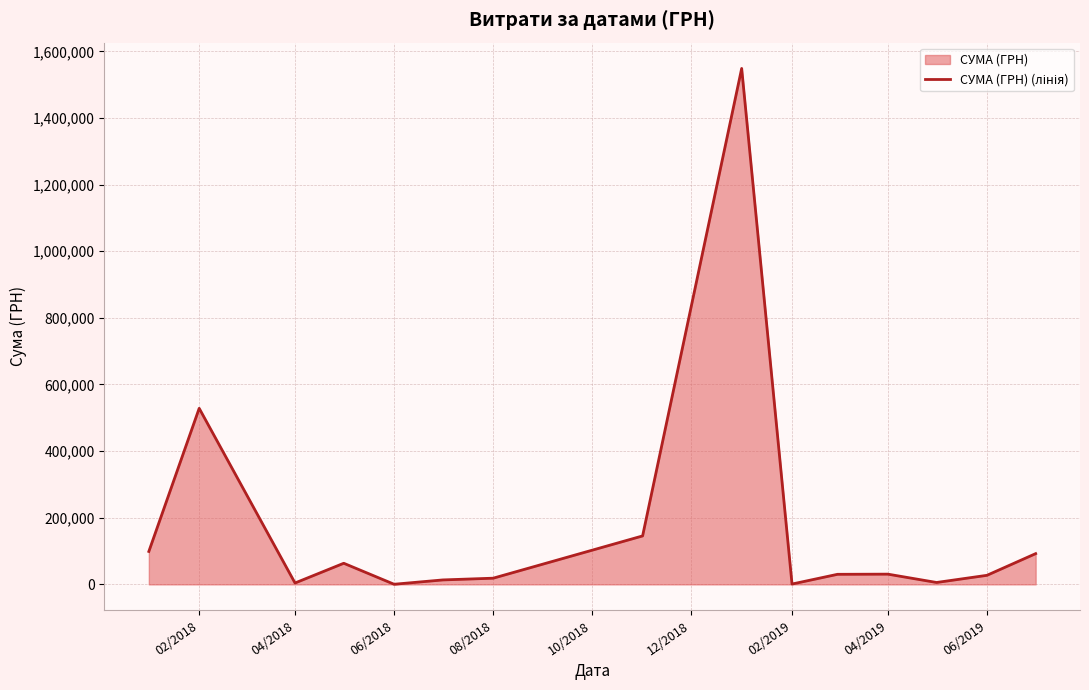

What is the greatest value displayed?

1548667.6